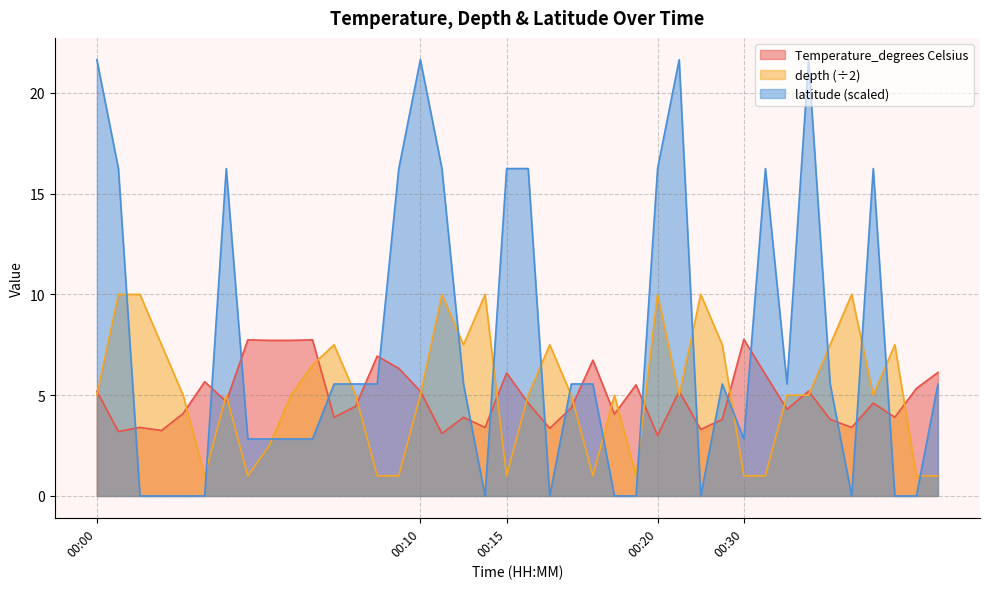

Which series has the largest total across all categories?

latitude (scaled)